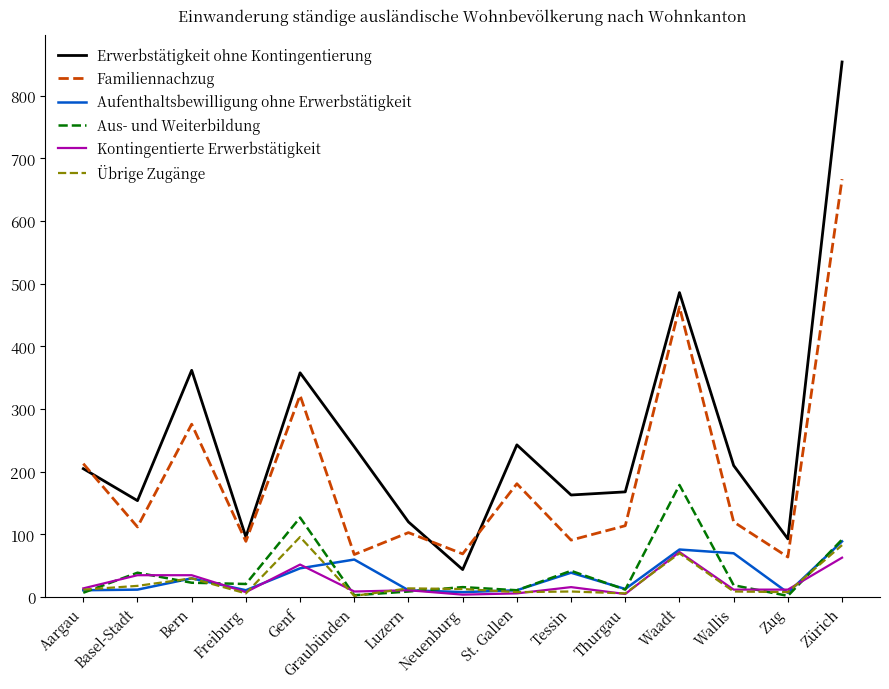

Is this an area chart (filled region under the line)?

No